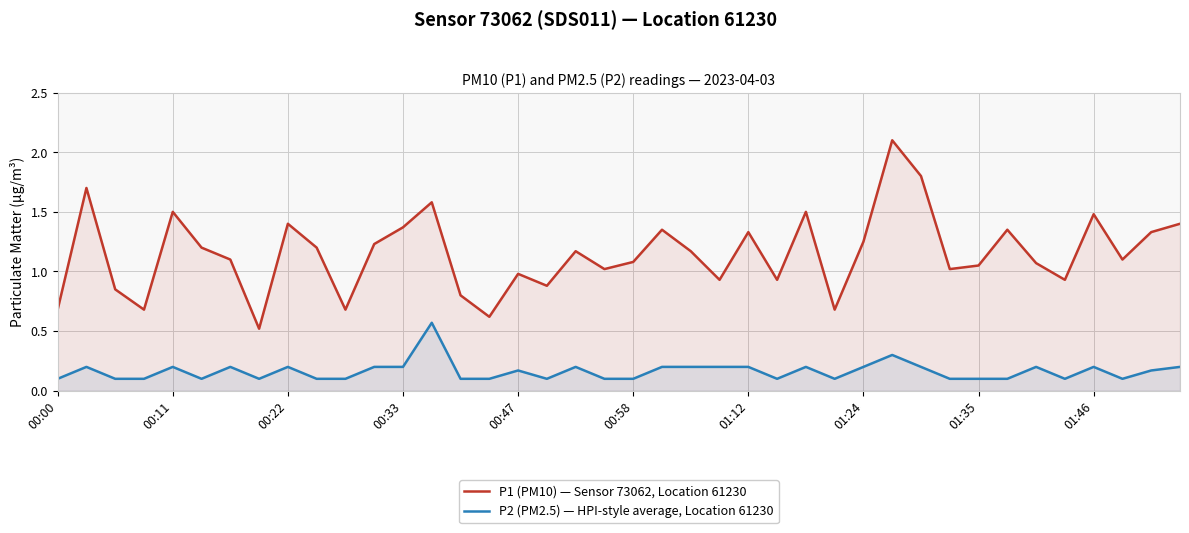

True or false: P2 (PM2.5) — HPI-style average, Location 61230 and P1 (PM10) — Sensor 73062, Location 61230 cross at least once.

False